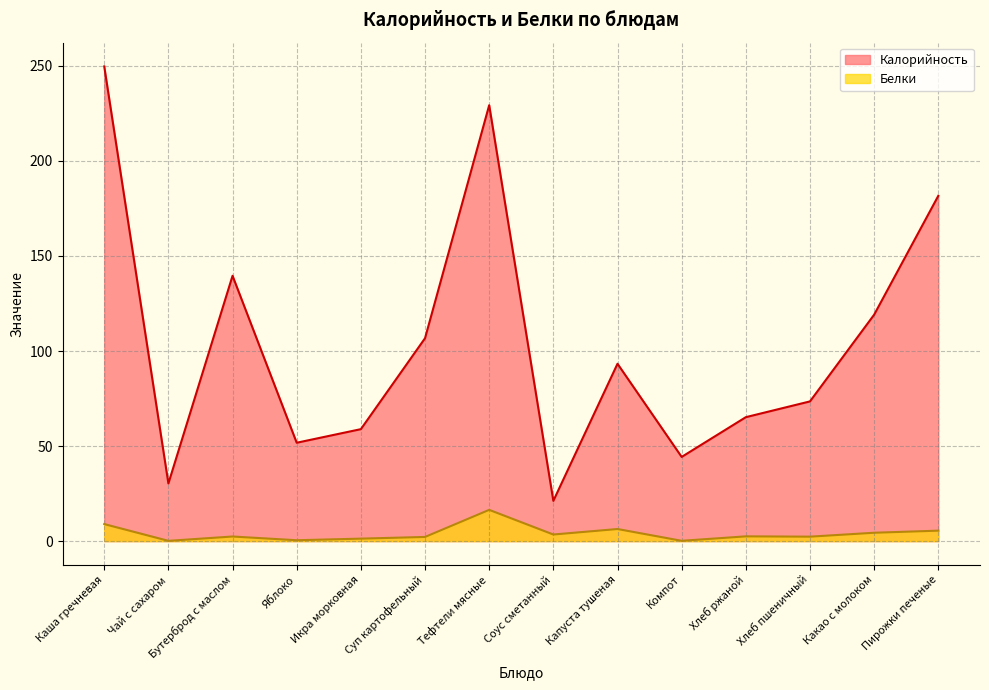

At which label is Калорийность closest to 135?

Бутерброд с маслом